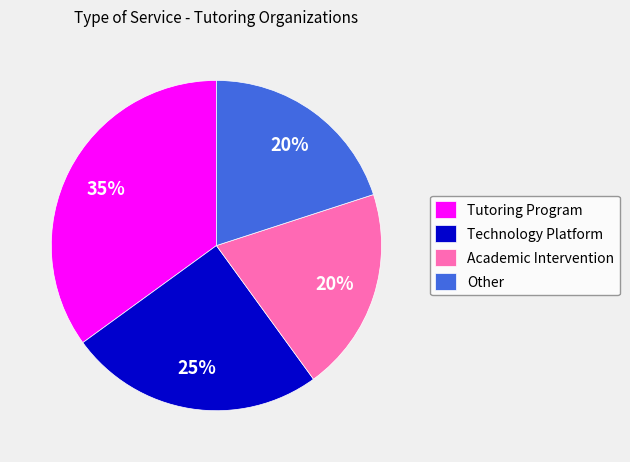

To the nearest percent, what is the difference between the Tutoring Program and Technology Platform slice percentages?

10%